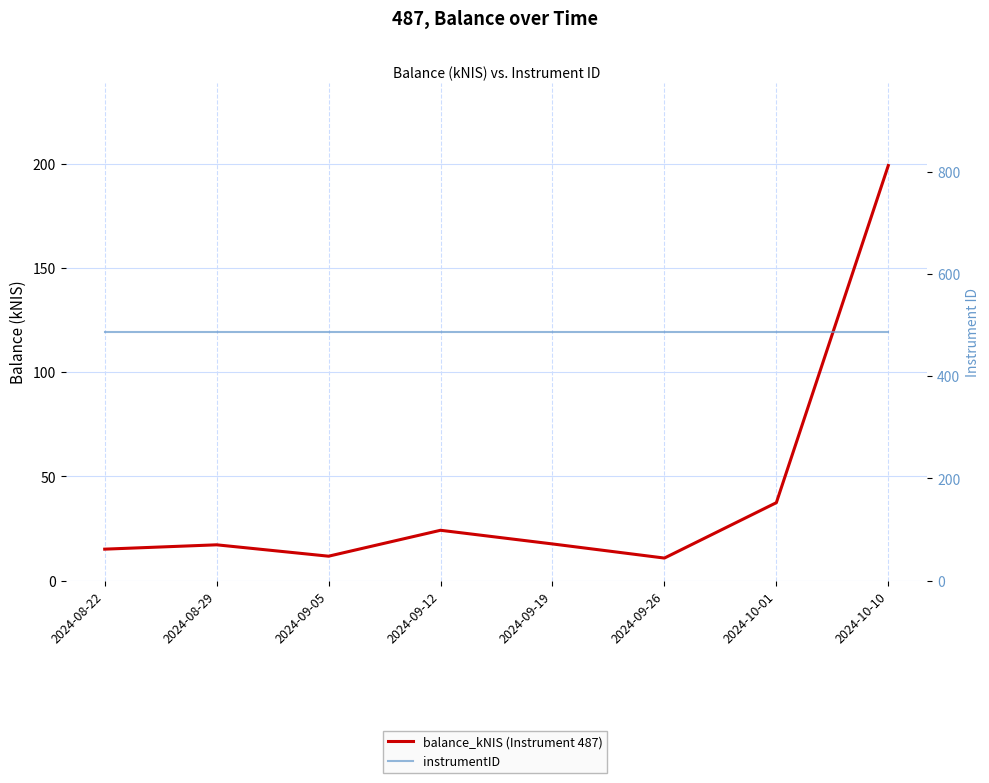

What is the total value across all series at 2024-08-22?

502.1